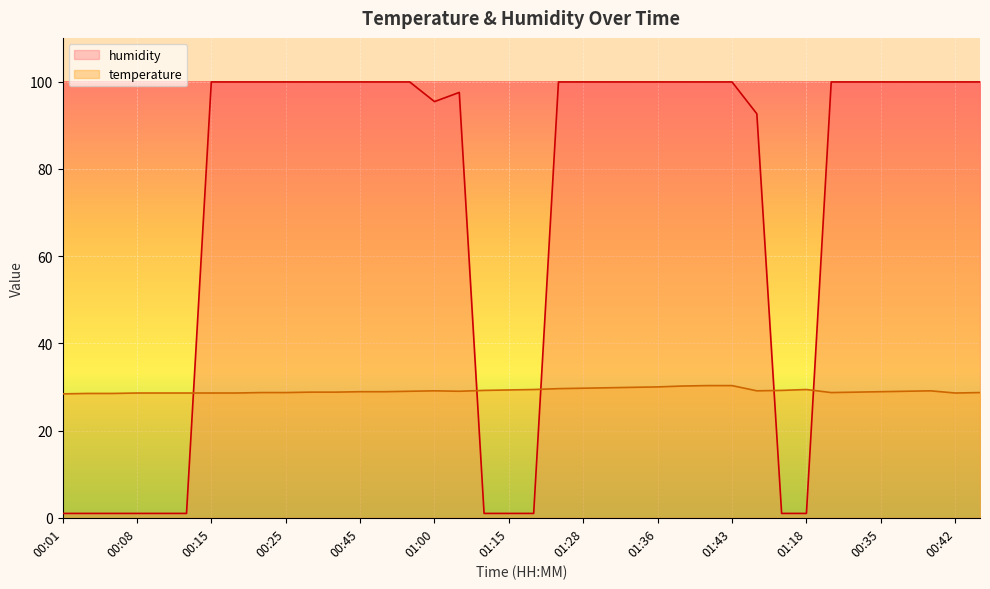

What is the difference between the maximum and second lowest values in the temperature series?

1.8